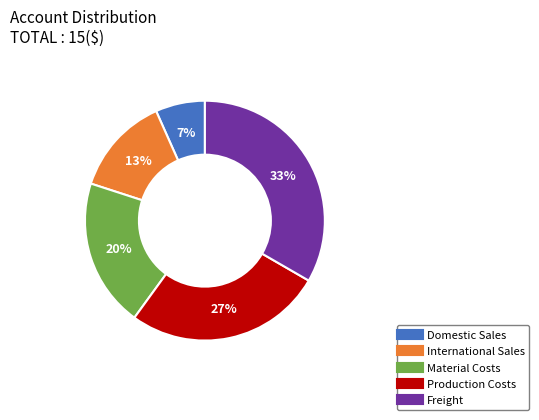

Is there a majority slice in this chart?

No